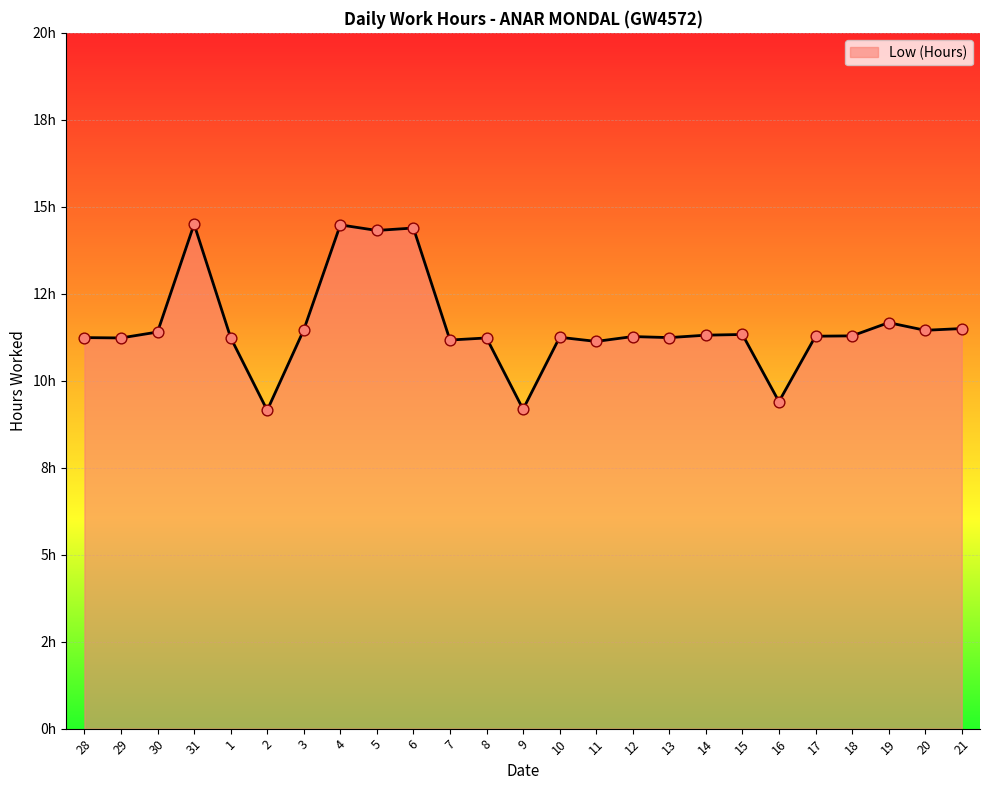

What is the change in value from 8 to 18?

+0.1